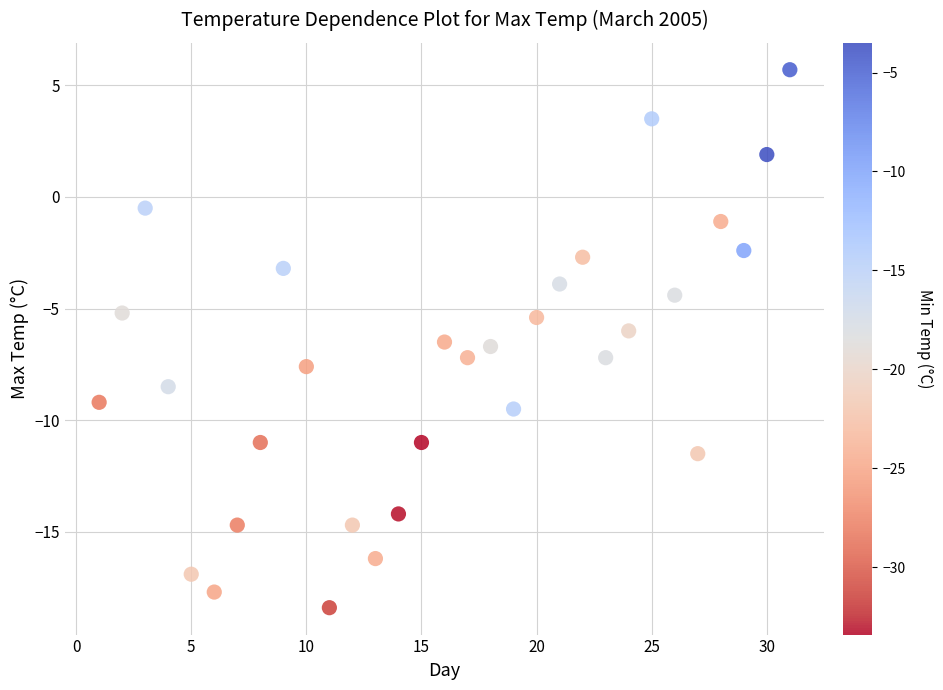

What is the range of X values (max minus min)?

30.0